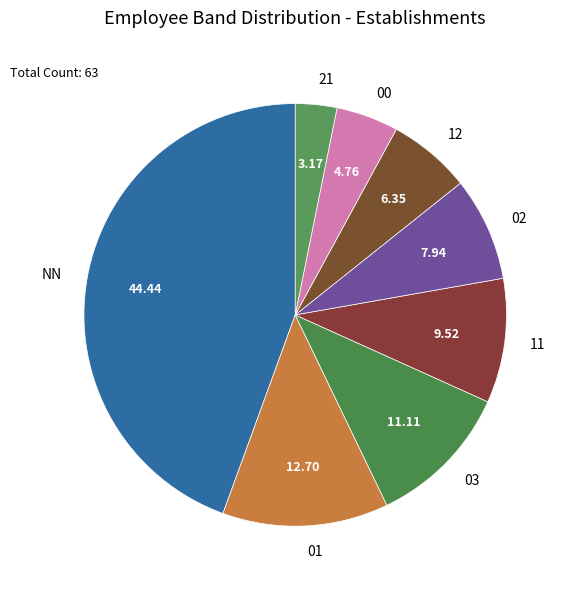

Does 21 account for over 50% of the chart?

No